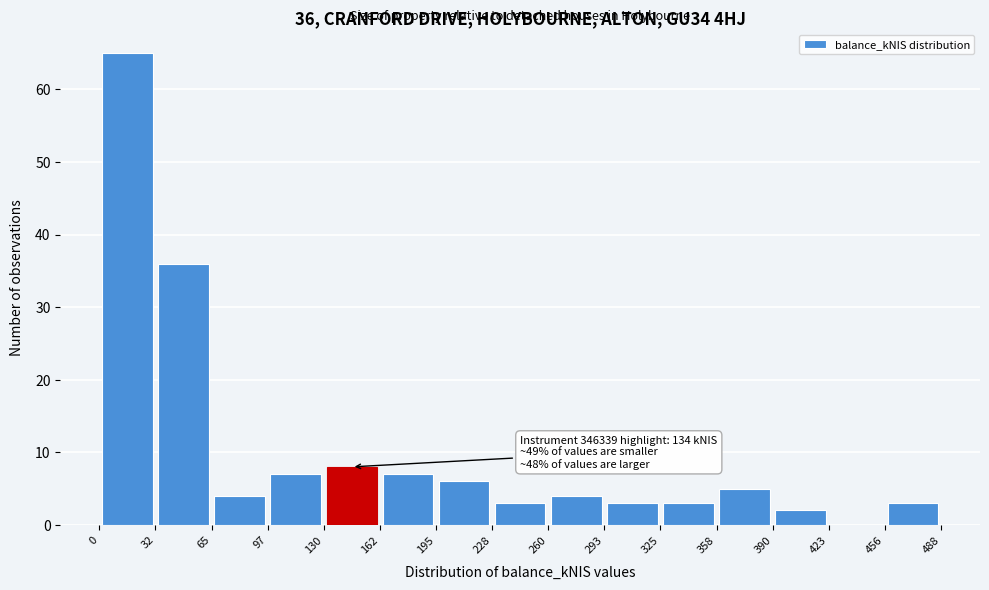

Which range on the x-axis has the tallest bar?

0 to 32